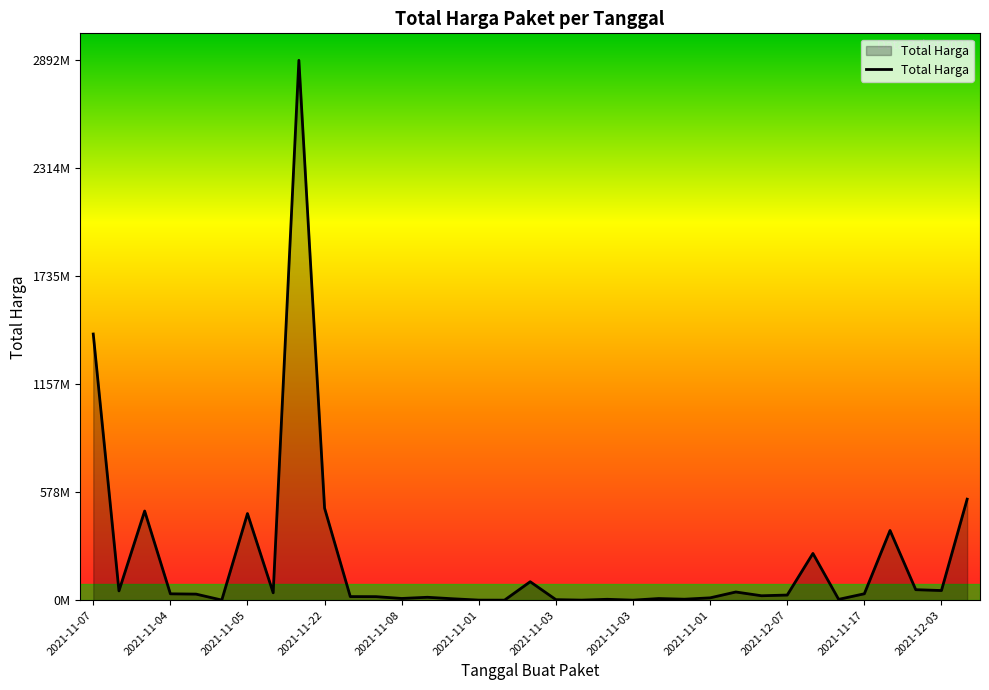

Where does the data first go above 27412000?

2021-11-07